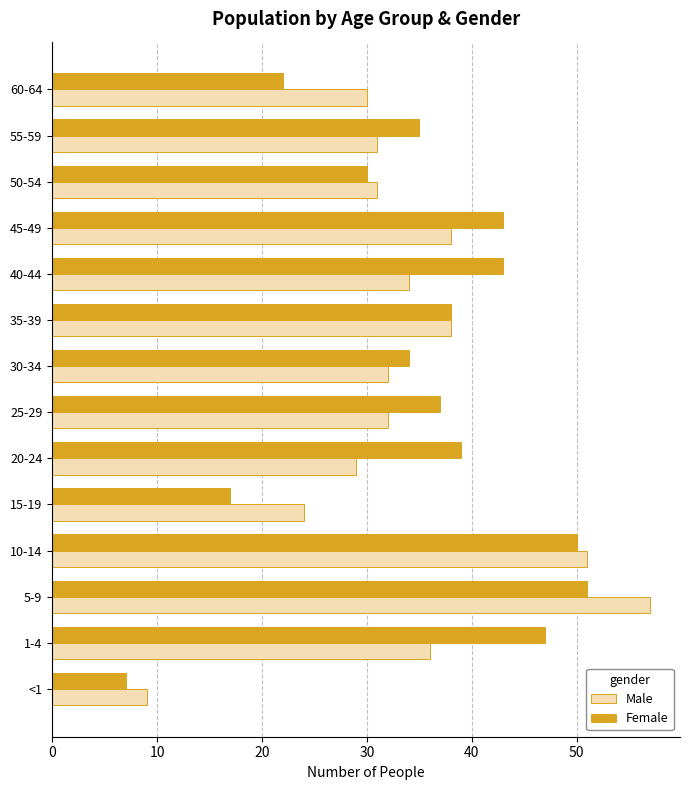

Which series has the largest range (max minus min)?

Male